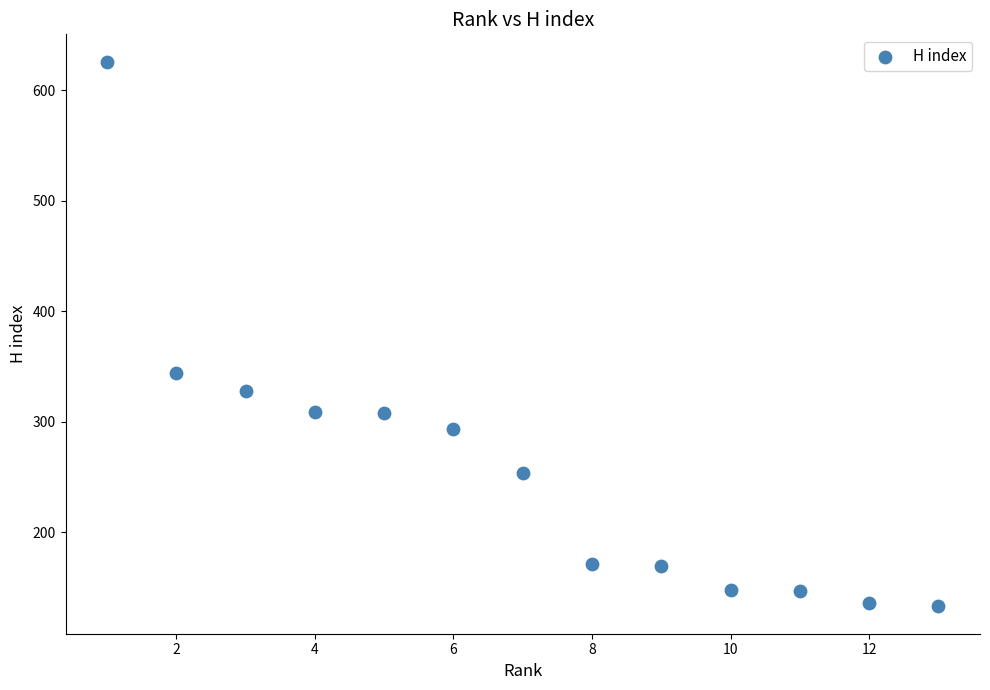

What is the range of X values (max minus min)?

12